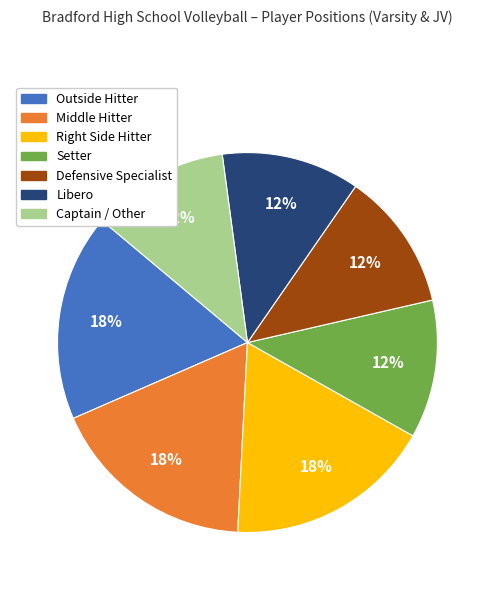

Which has a higher value, Middle Hitter or Libero?

Middle Hitter